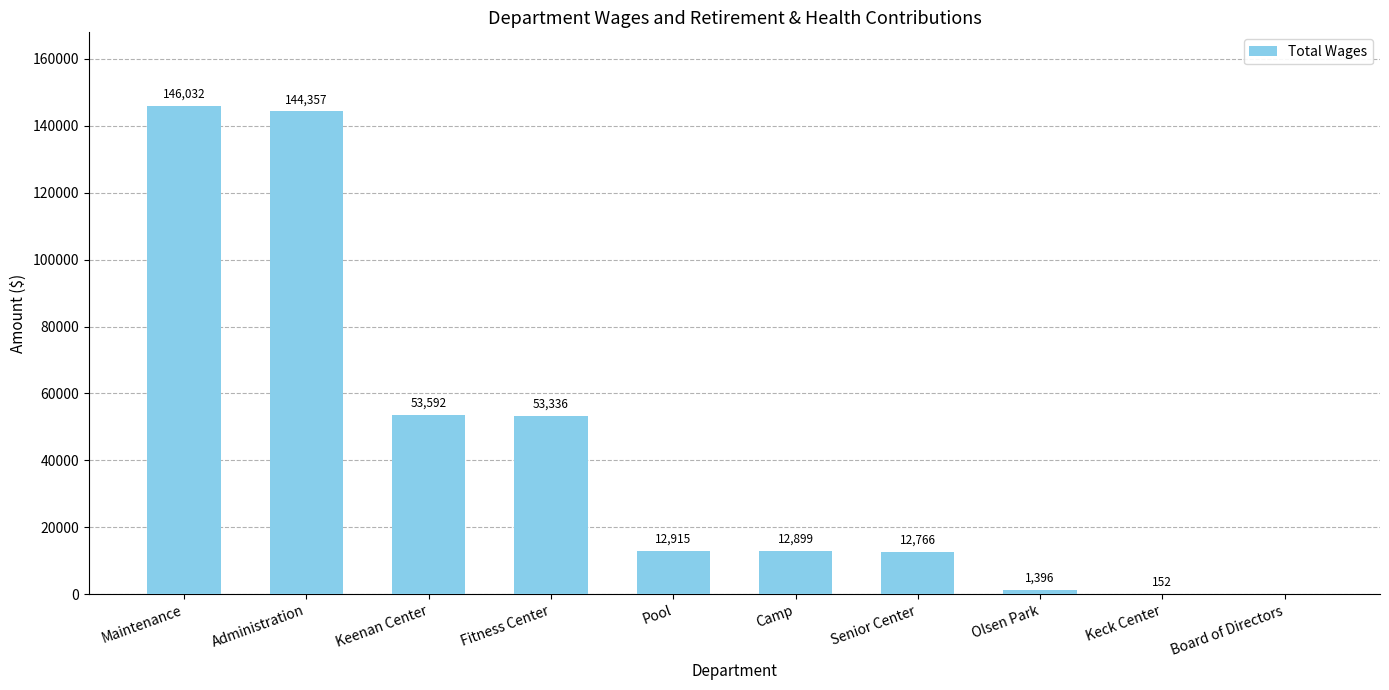

What is the sum of all values?

437445